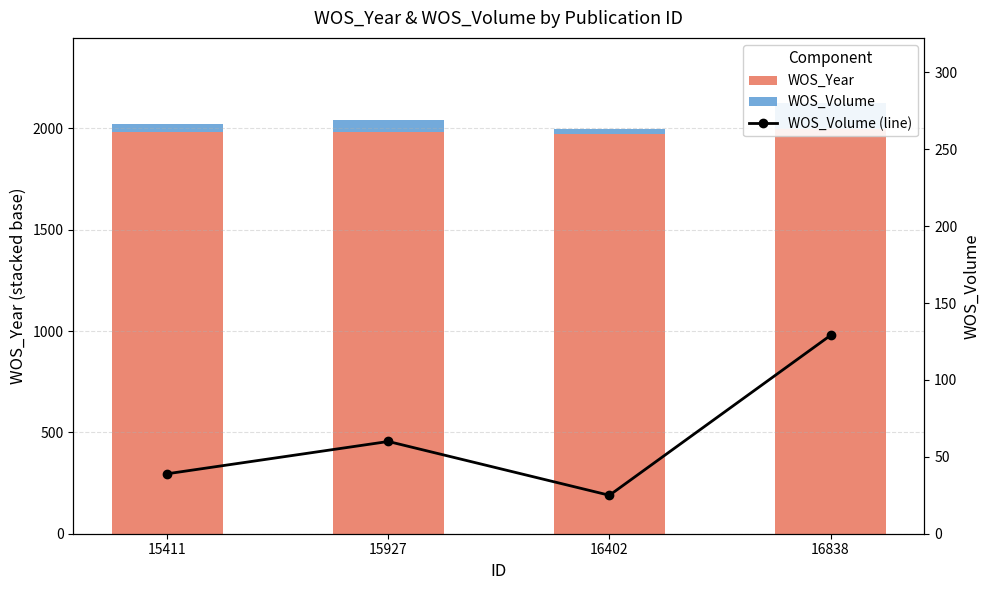

The value of WOS_Year at 16838 is 1999. True or false?

True